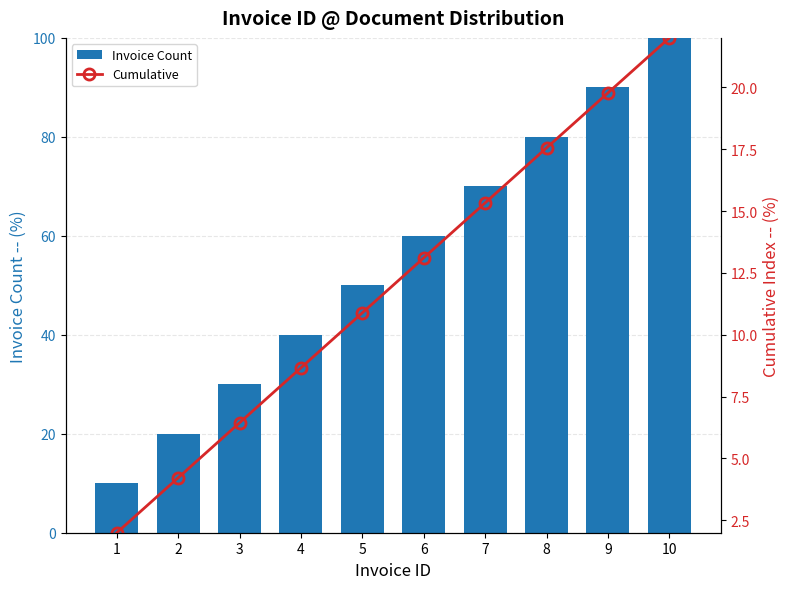

Is it true that Cumulative equals 27.8 at 8?

False